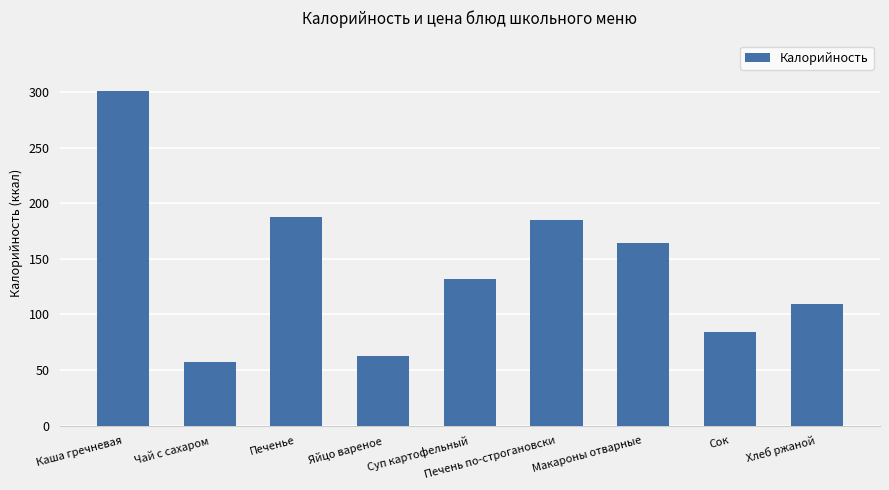

What is the difference between the second highest and second lowest values?

124.7